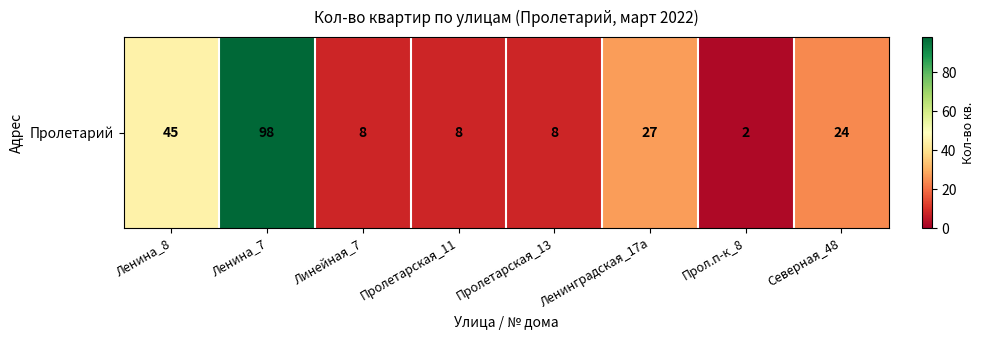

The chart shows a value of 27 at Ленинградская_17а. True or false?

True